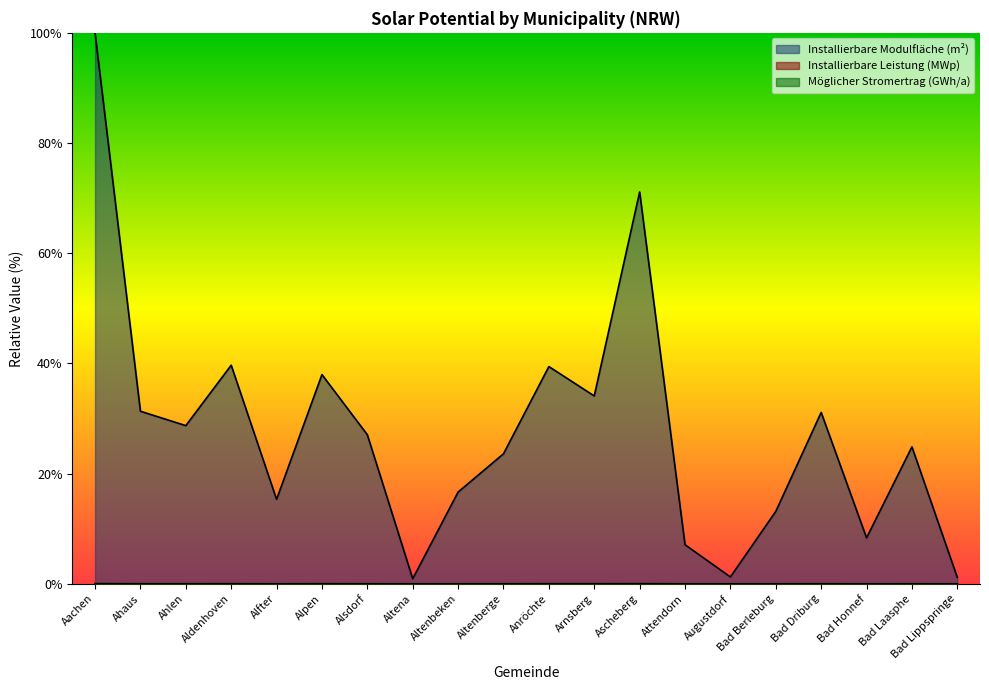

The Installierbare Modulfläche (m²) series shows 9.3 at Anröchte. True or false?

False